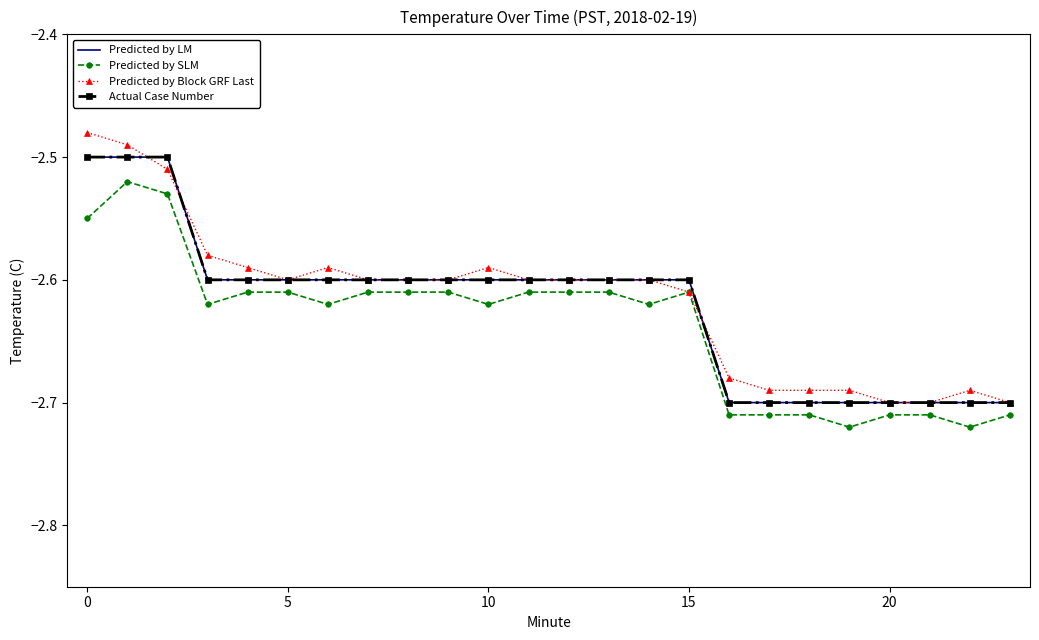

What are all the series names shown in the legend?

Predicted by LM, Predicted by SLM, Predicted by Block GRF Last, Actual Case Number